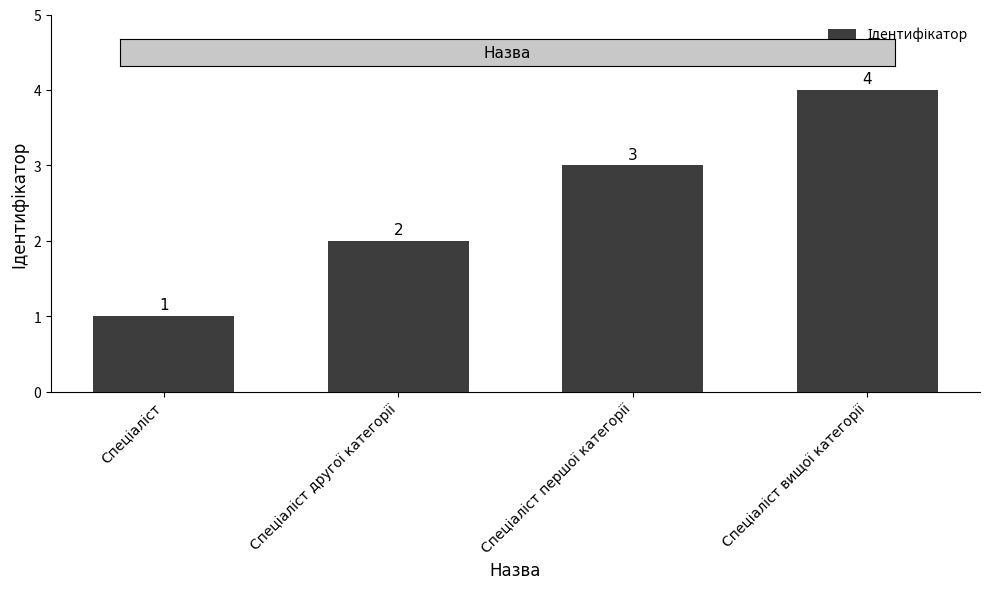

Count the values in the range 2 to 4.

3